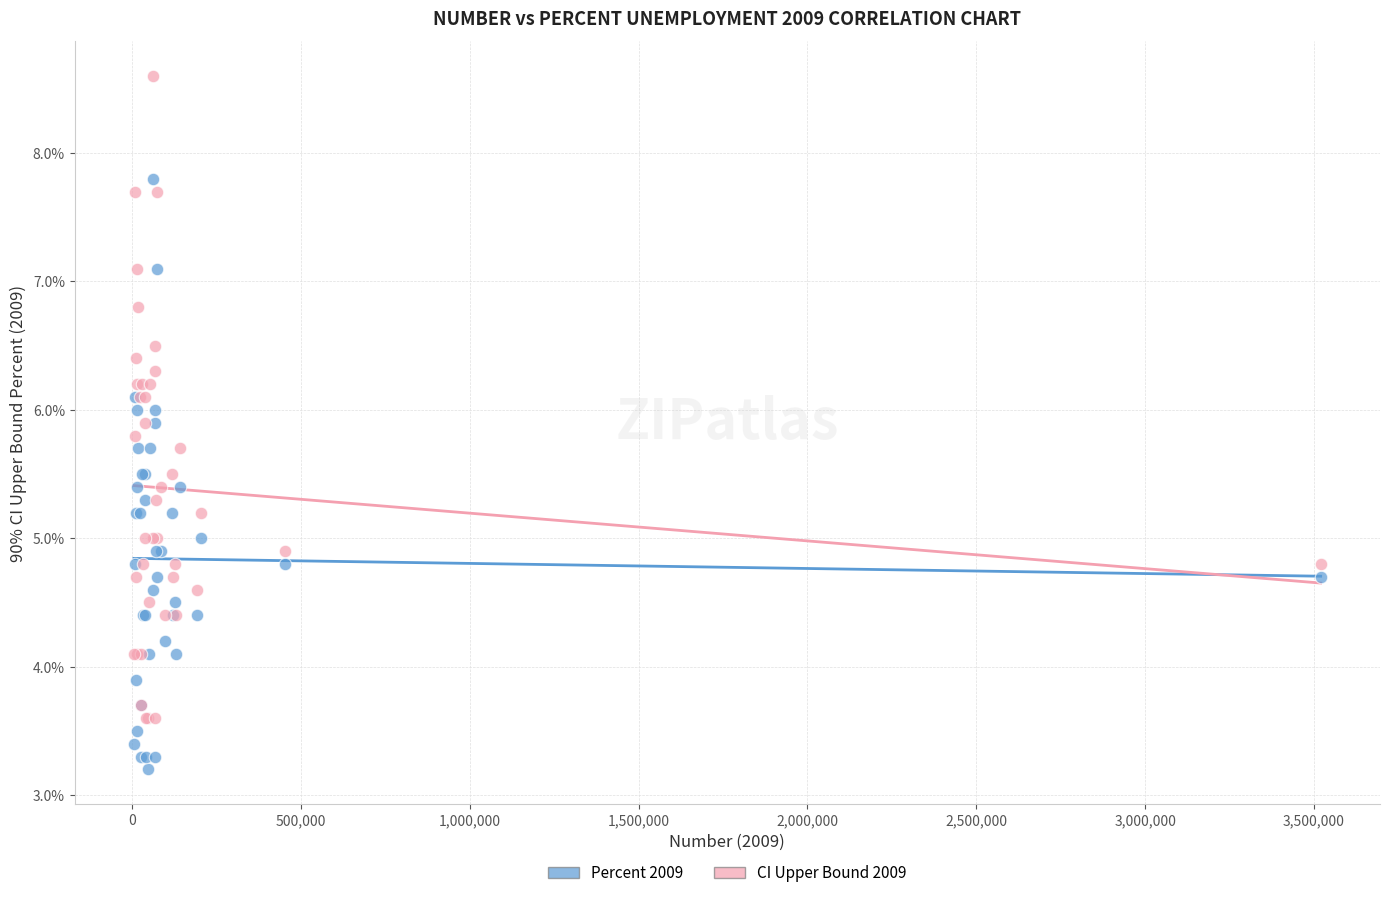

Which series reaches the maximum Y coordinate?

CI Upper Bound 2009